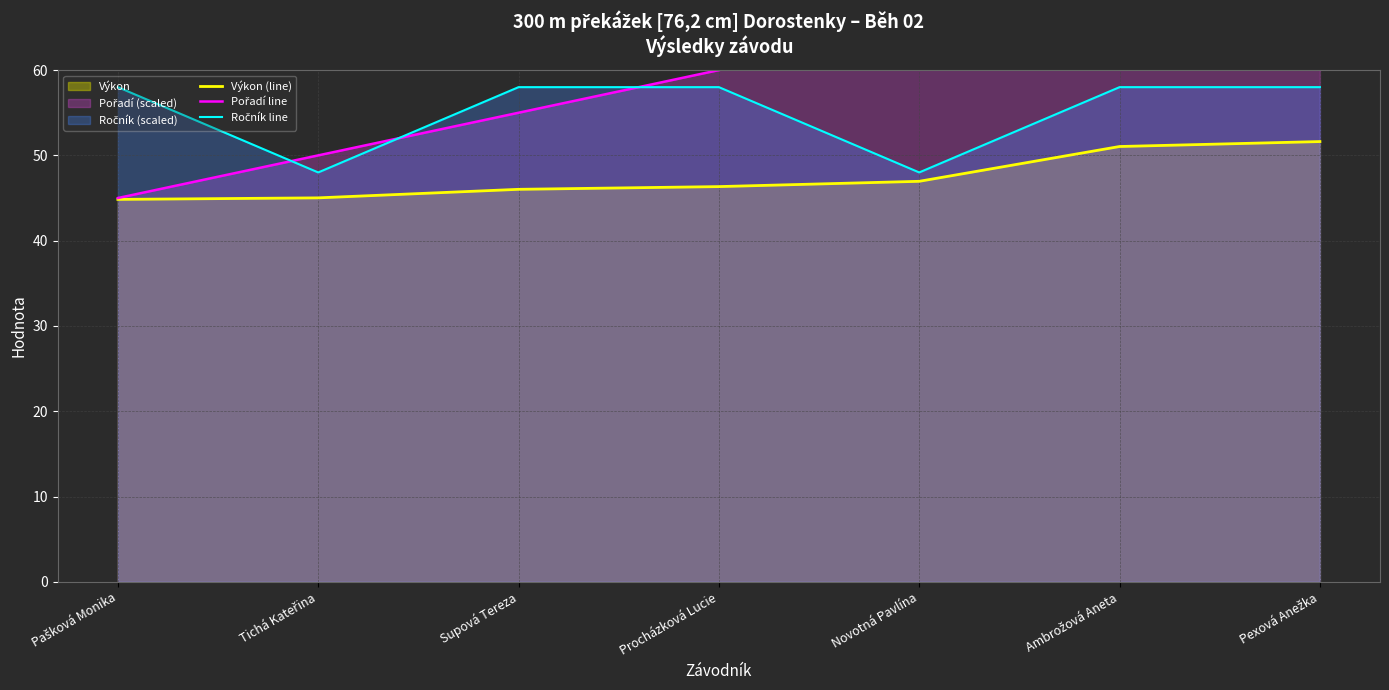

Is it true that Výkon (line) equals 47.0 at Novotná Pavlína?

True